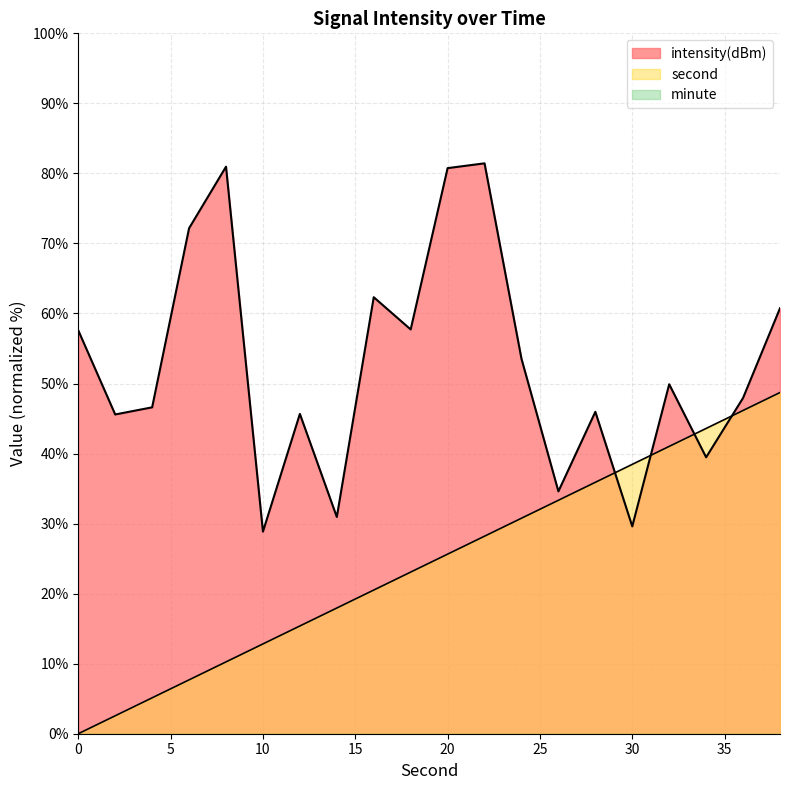

What is the greatest value displayed?

81.4